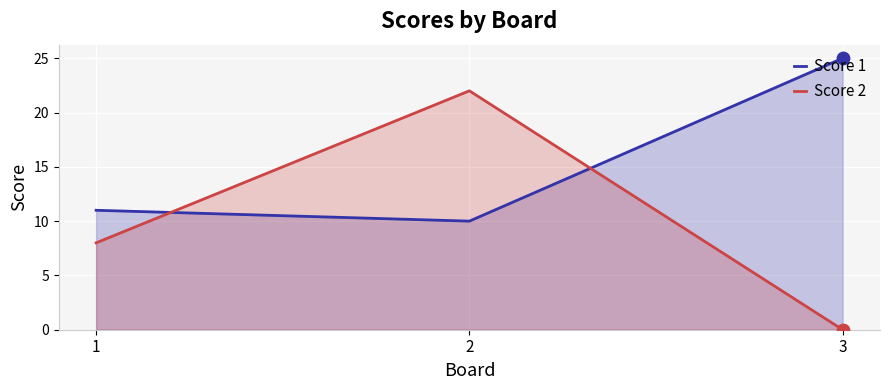

Which series has the largest total across all categories?

Score 1